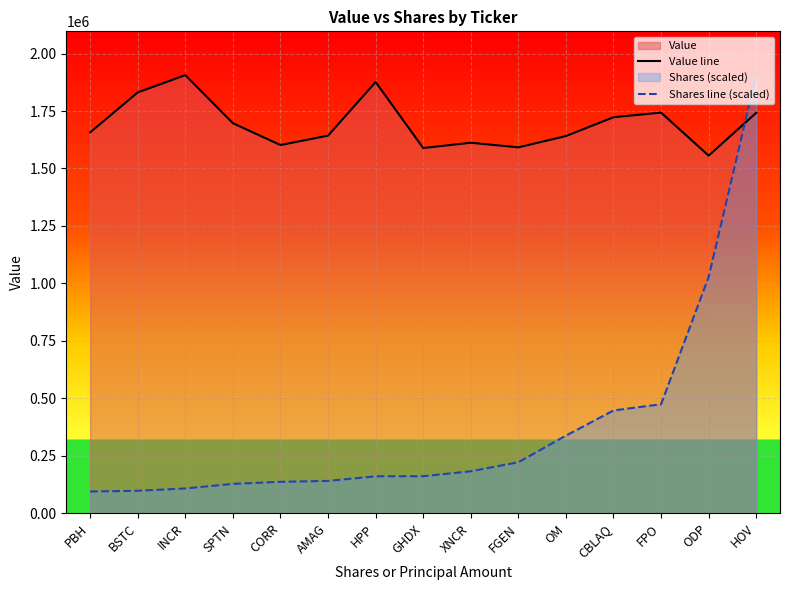

At BSTC, list the series in order from smallest to largest.

Shares line (scaled), Value line